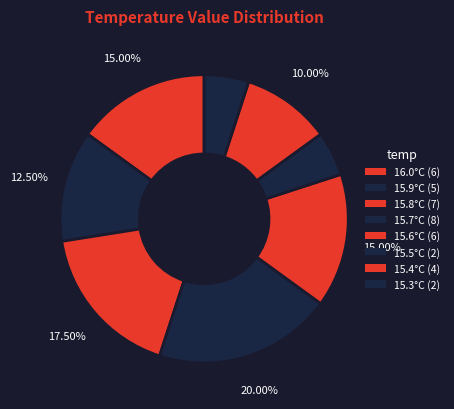

Which has a higher value, 15.3°C or 15.6°C?

15.6°C